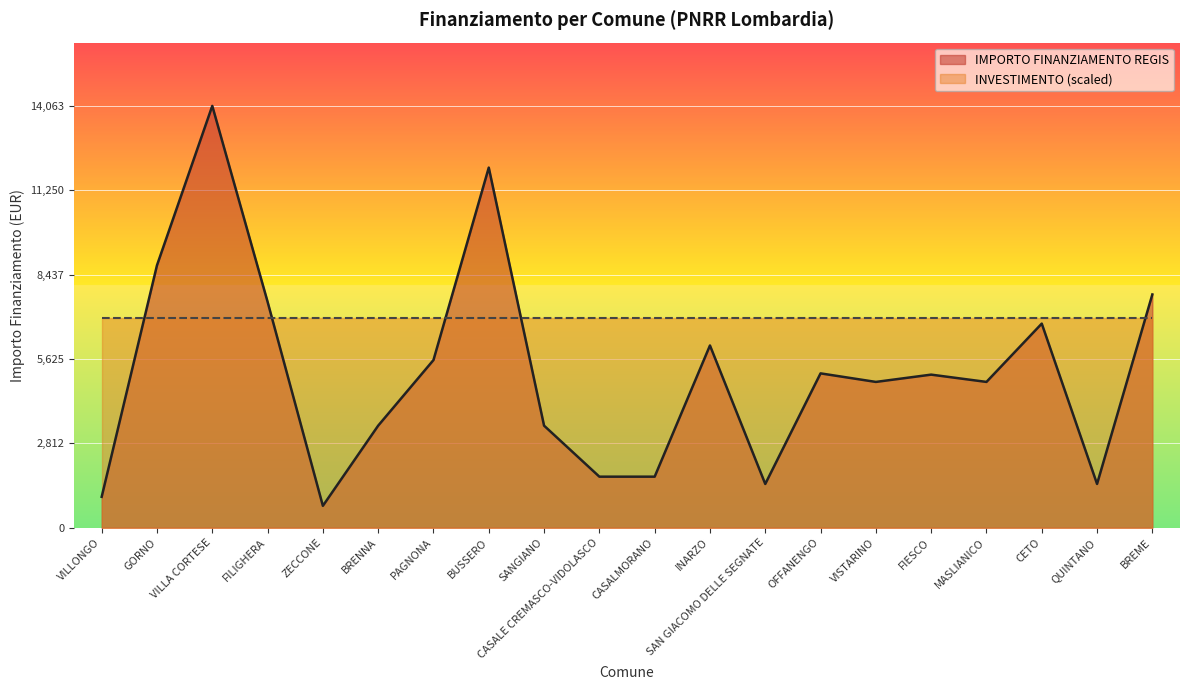

Which label corresponds to the smallest value in the chart?

ZECCONE